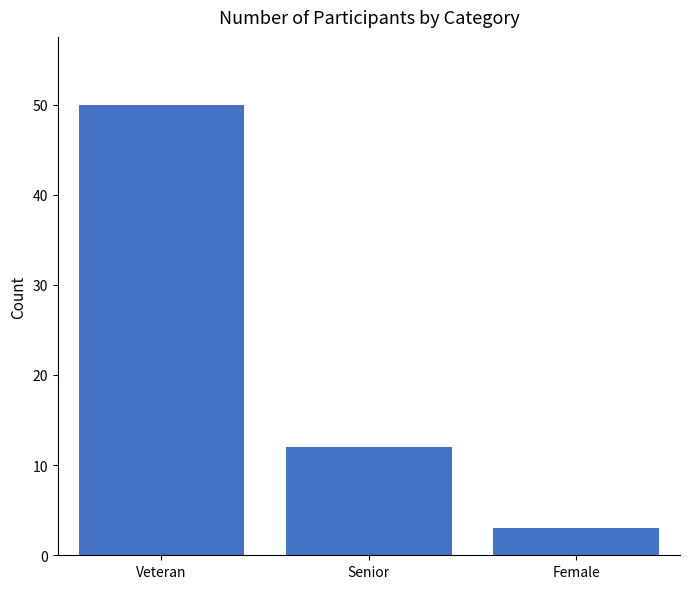

Is it true that the value at Female is 3?

True